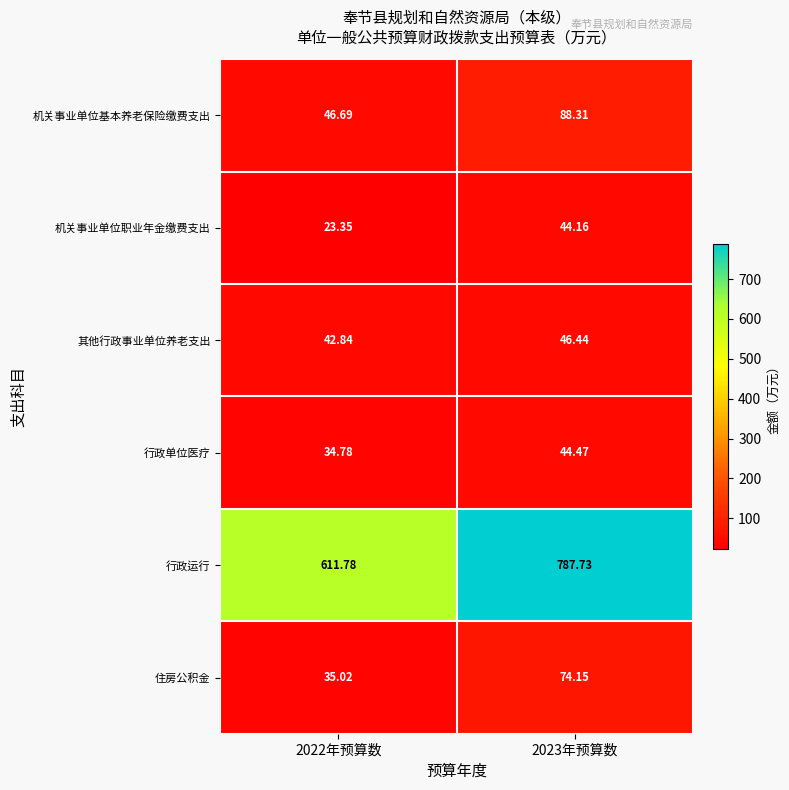

Which series has the largest total across all categories?

行政运行